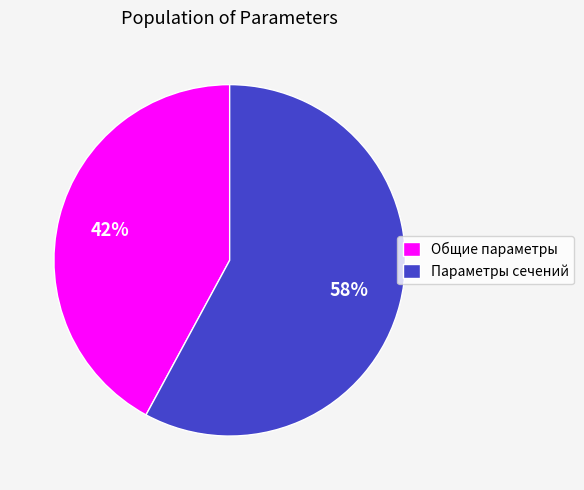

Which slice is the largest?

Параметры сечений